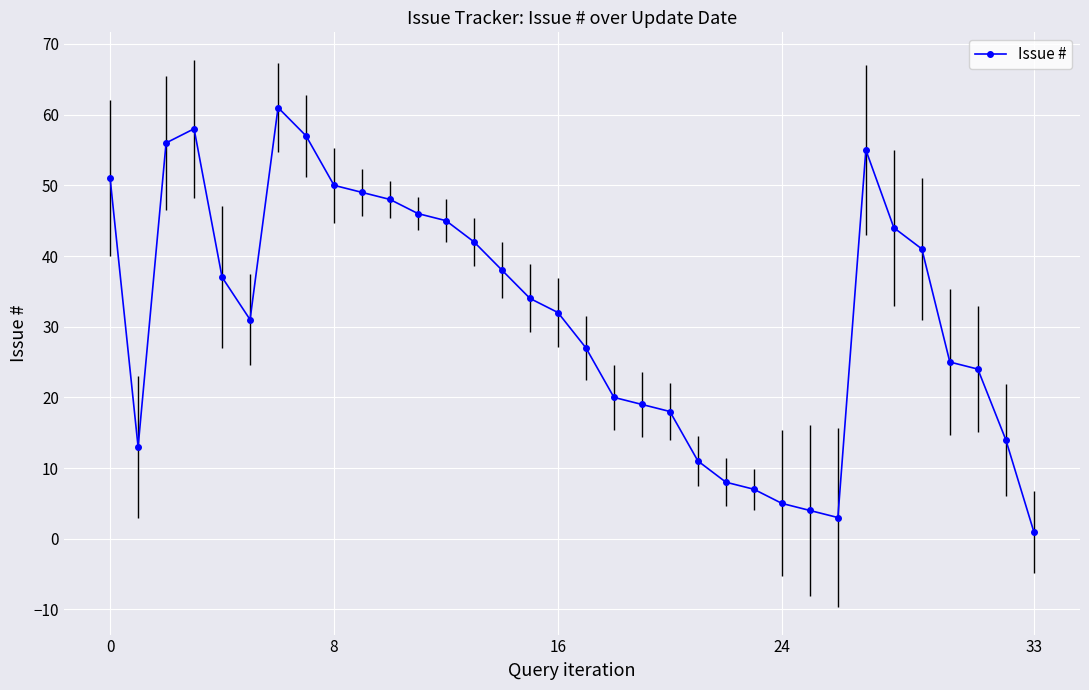

What is the maximum value shown in the chart?

61